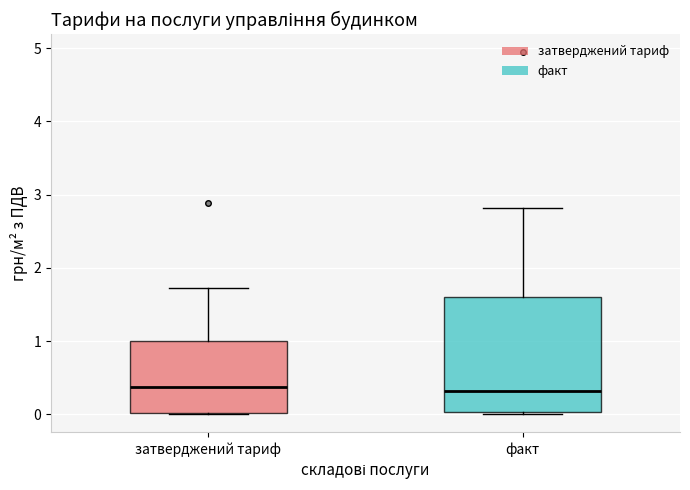

Where does the median line of the box for факт sit on the y-axis? The values are not printed on the chart, so give them approximately, as read against the axis.

0.3